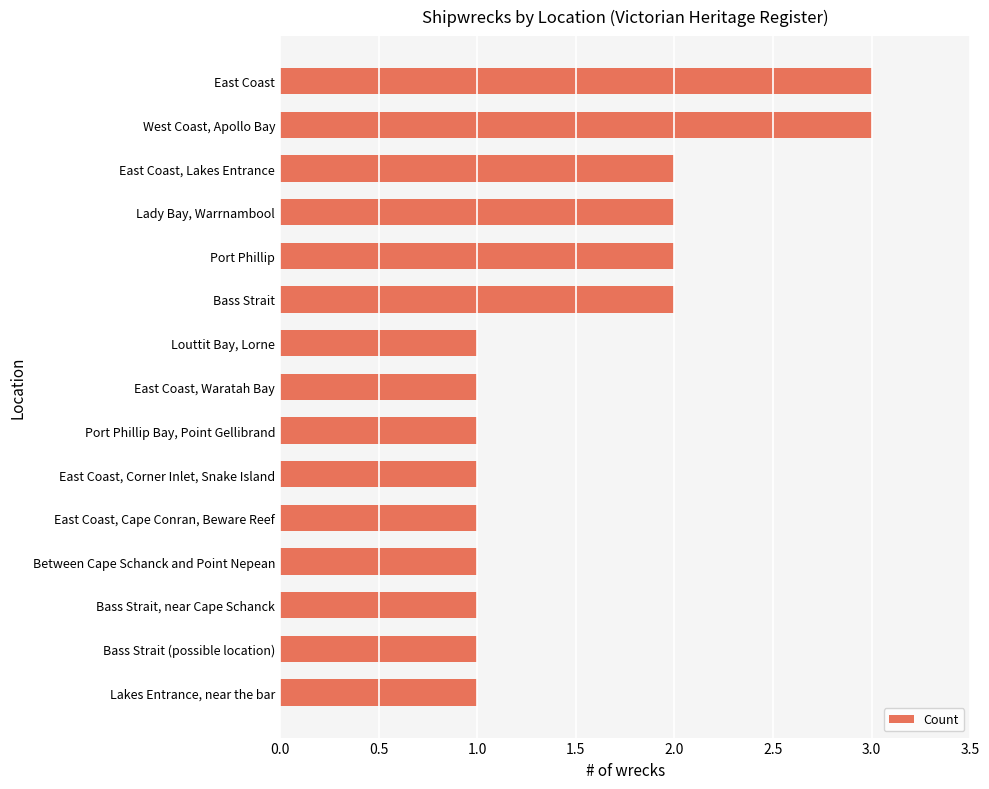

Is it true that the value at East Coast is 3?

True